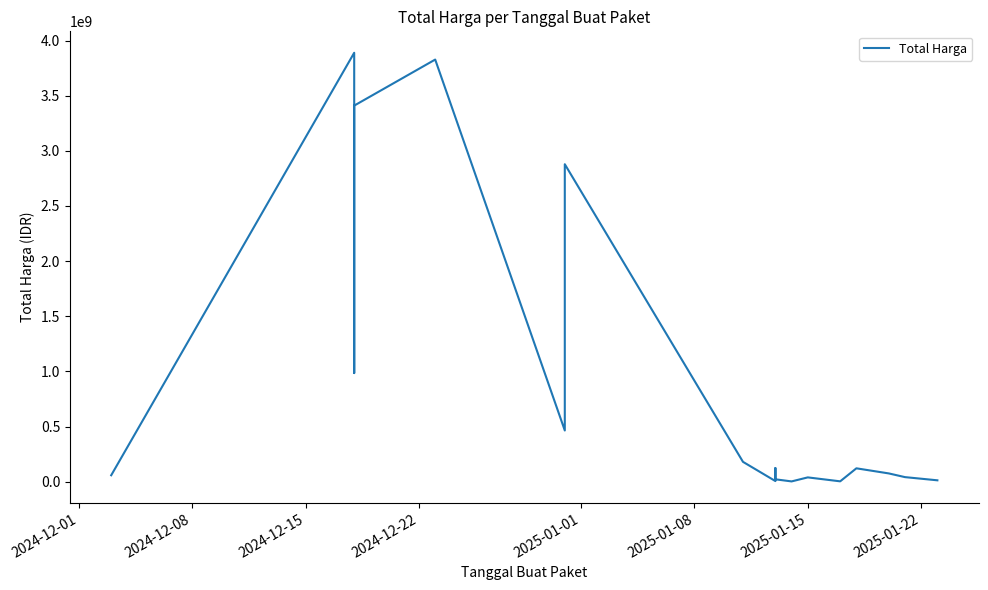

What is the smallest value displayed?

2510000